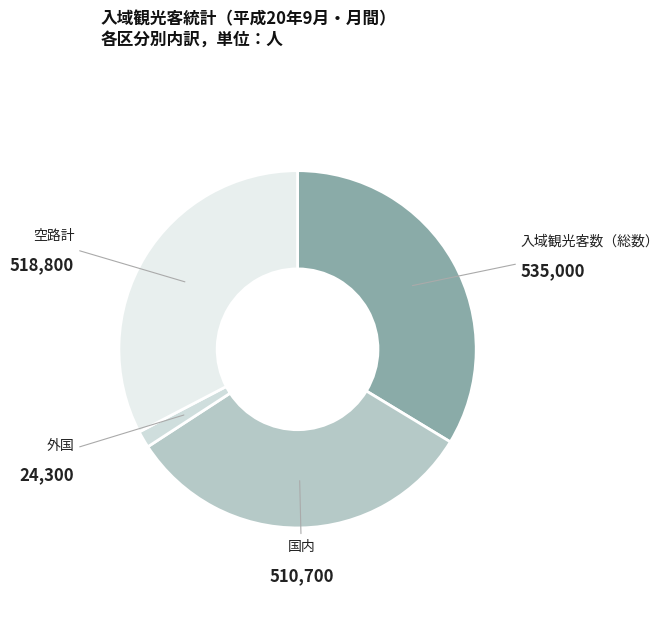

Which category has the smallest portion of the pie?

外国